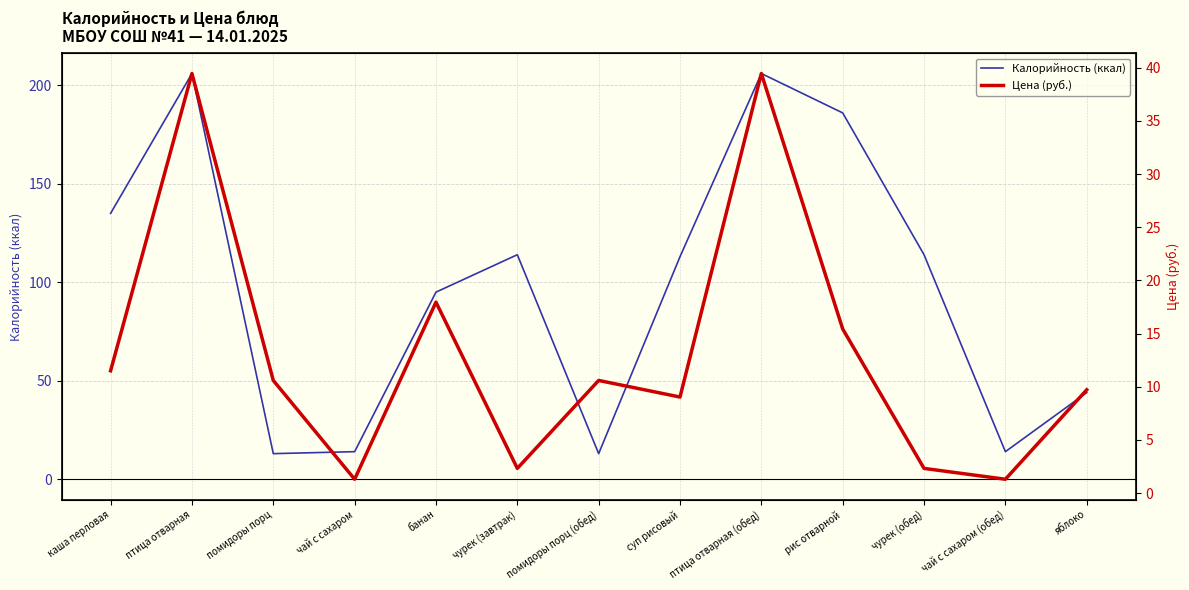

The value of Цена (руб.) at птица отварная is 39.5. True or false?

True